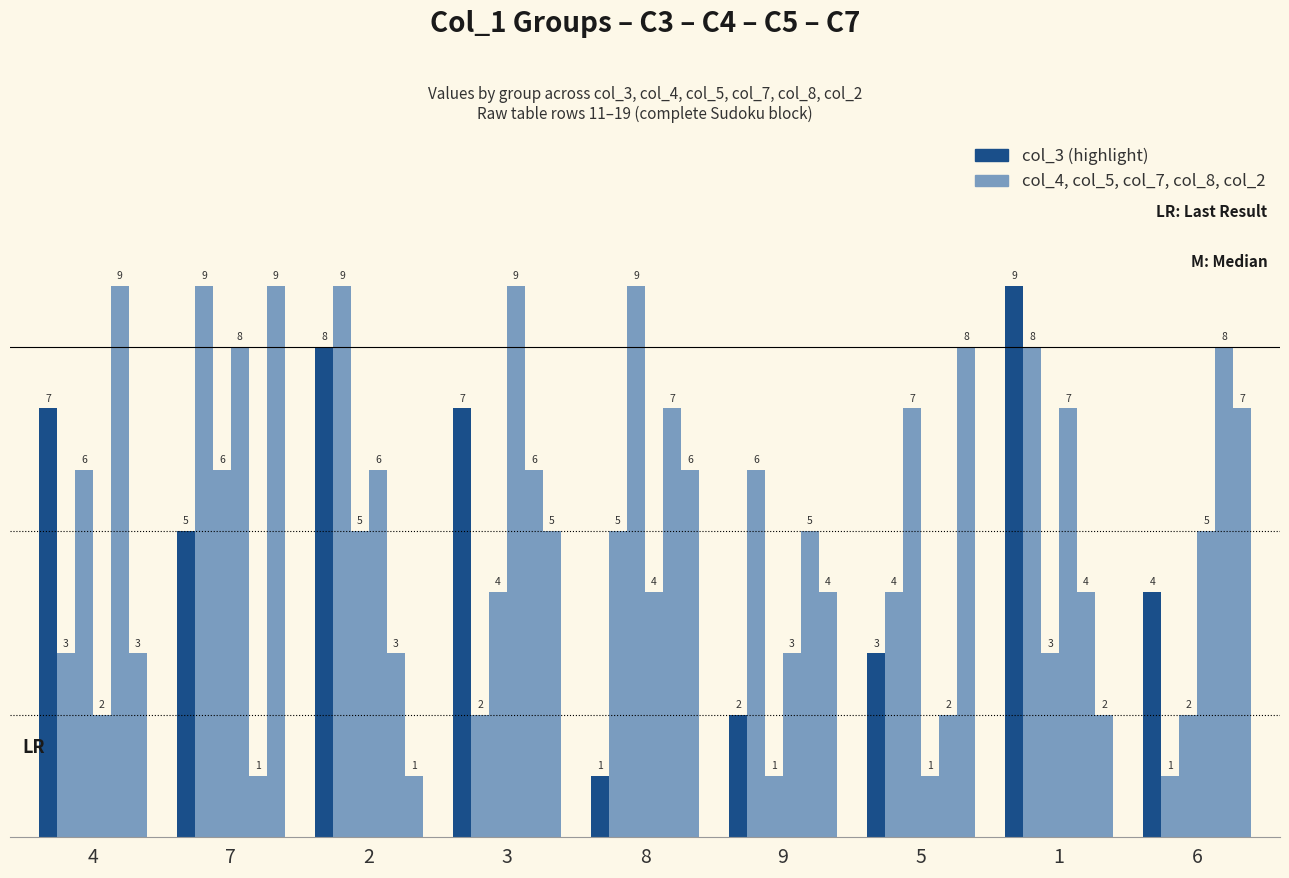

Does the chart contain any negative values?

No